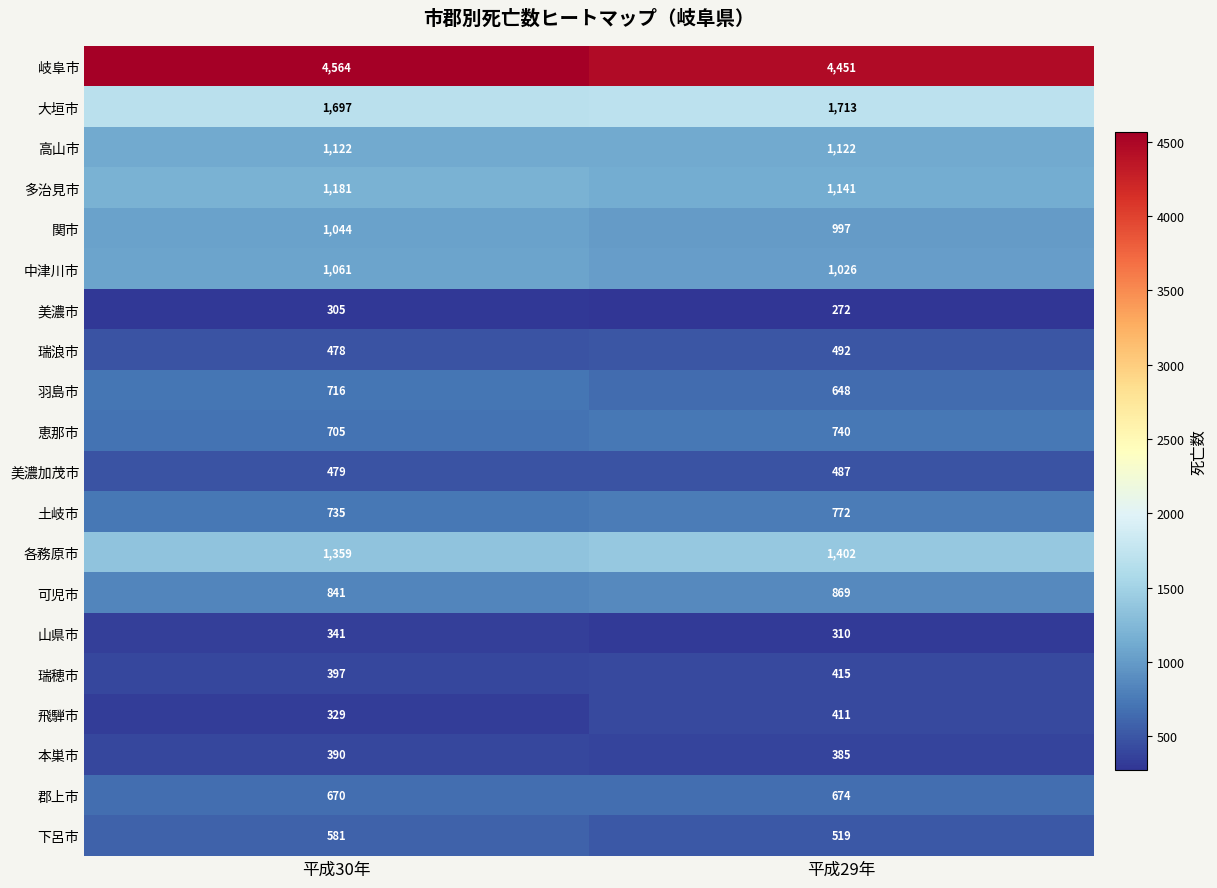

What is the total value across all series at 平成29年?

18846